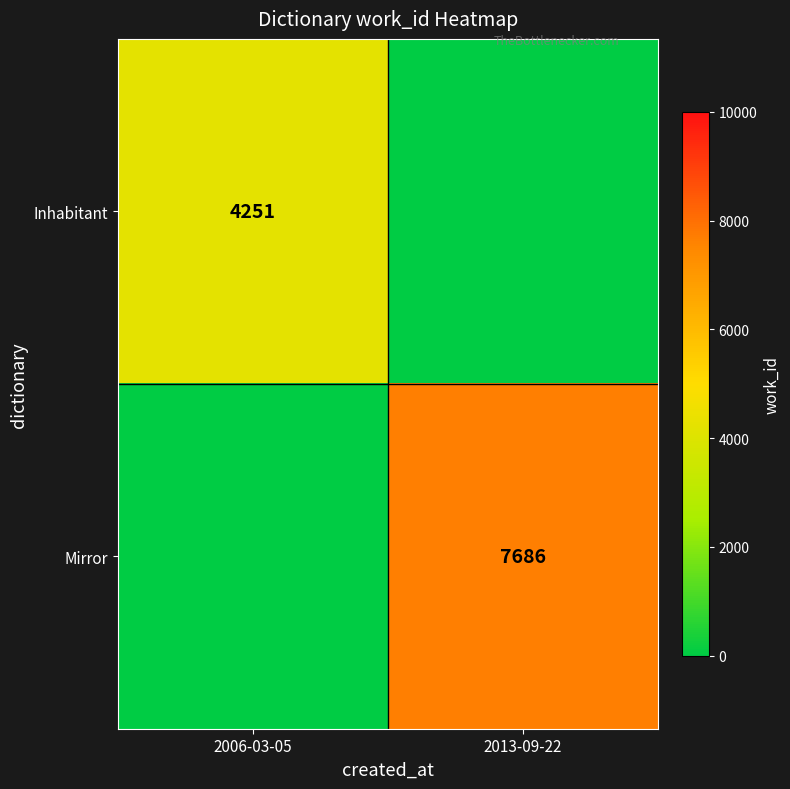

What is the total value across all series at 2013-09-22?

7686